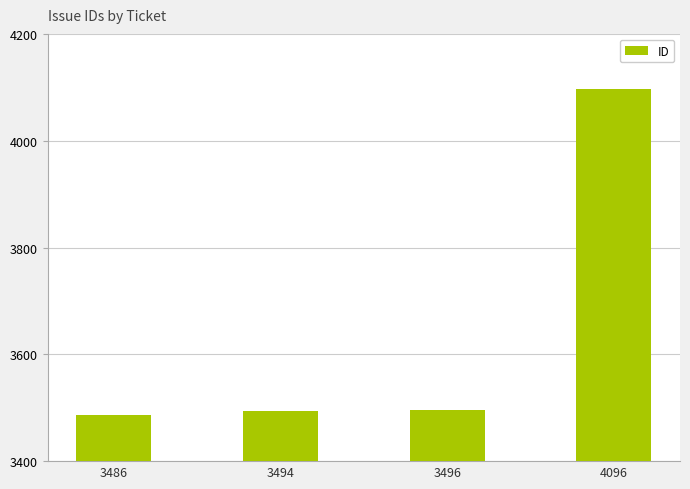

What is the average value?

3643